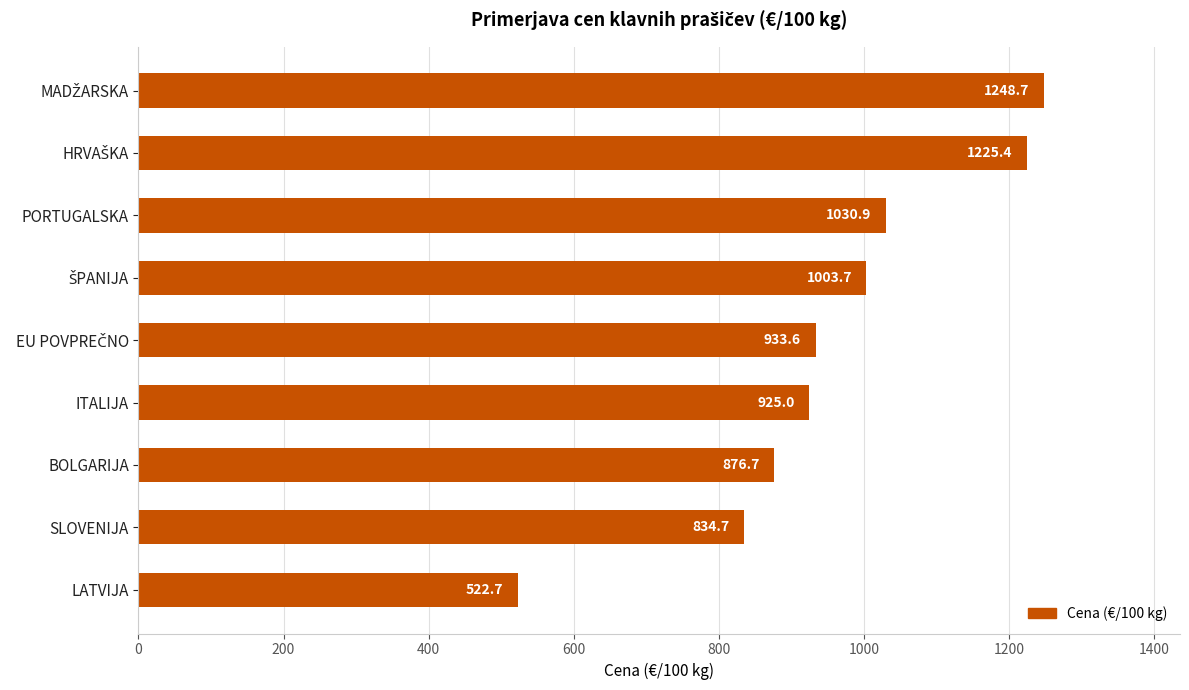

Reading bottom to top, extract all data points from this chart.

522.7	834.7	876.7	925.0	933.6	1003.7	1030.9	1225.4	1248.7